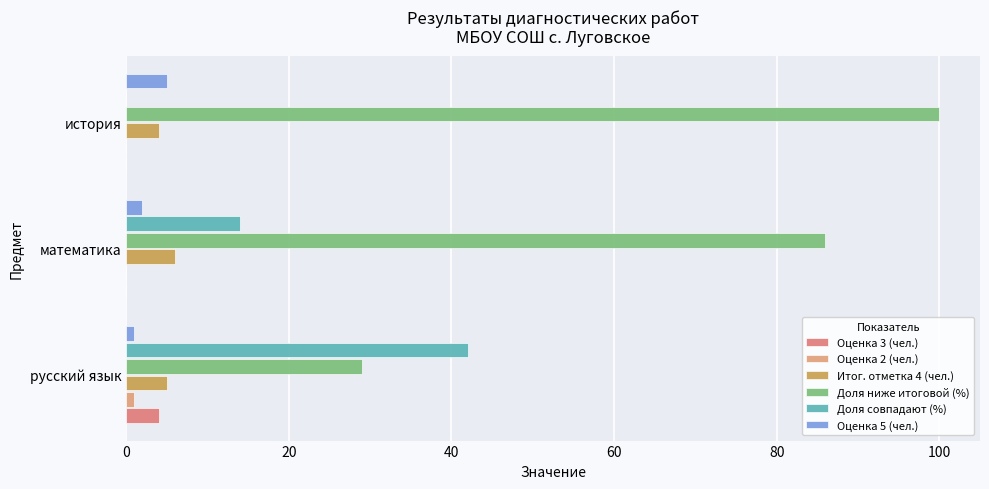

How many categories are shown in the chart?

3